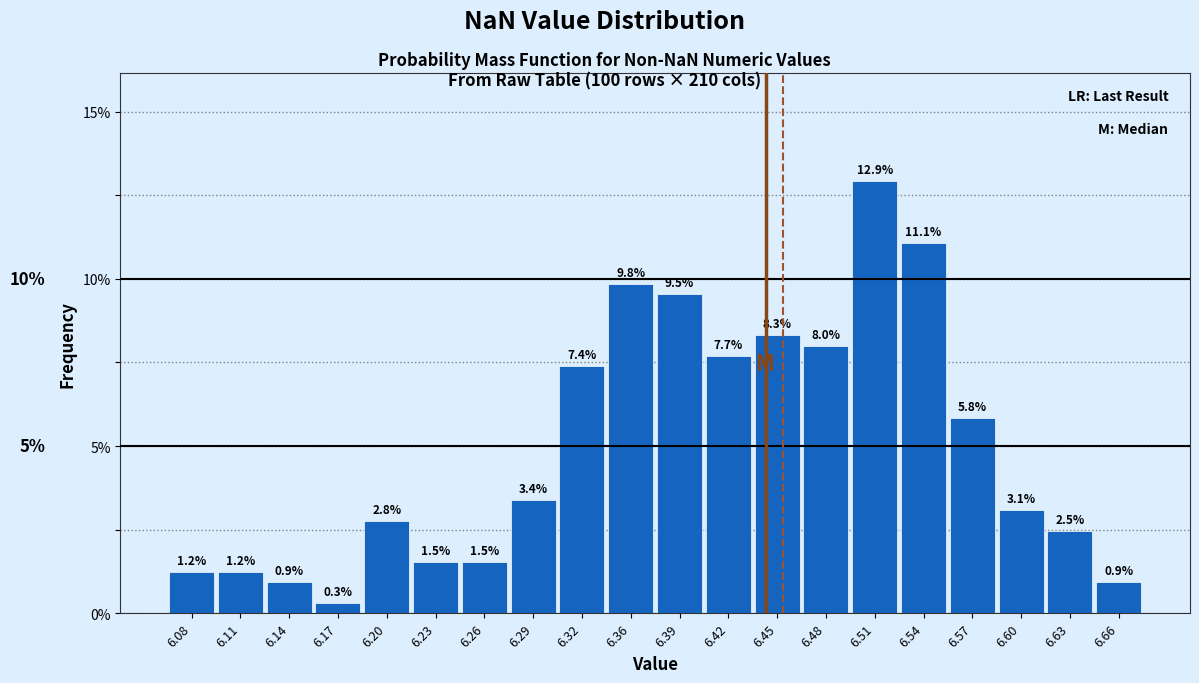

Reading left to right, transcribe this chart: for each bar, give the range it covers on the x-axis and its height. The bar edges are not printed on the chart, so give them approximately, as read against the axis.

6.065 to 6.095: 1.2
6.095 to 6.125: 1.2
6.125 to 6.155: 0.9
6.155 to 6.190: 0.3
6.190 to 6.220: 2.8
6.220 to 6.250: 1.5
6.250 to 6.280: 1.5
6.280 to 6.310: 3.4
6.310 to 6.340: 7.4
6.340 to 6.370: 9.8
6.370 to 6.400: 9.5
6.400 to 6.430: 7.7
6.430 to 6.460: 8.3
6.460 to 6.490: 8.0
6.490 to 6.520: 12.9
6.520 to 6.555: 11.1
6.555 to 6.585: 5.8
6.585 to 6.615: 3.1
6.615 to 6.645: 2.5
6.645 to 6.675: 0.9